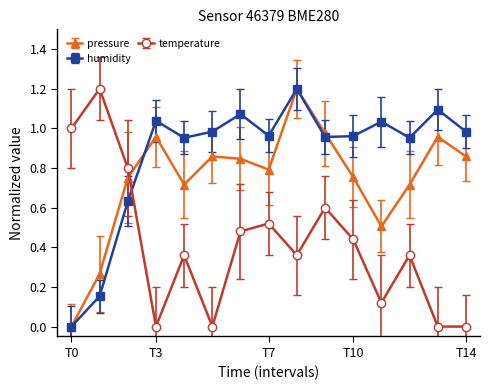

After their last crossing, which series has the higher values: temperature or humidity?

humidity